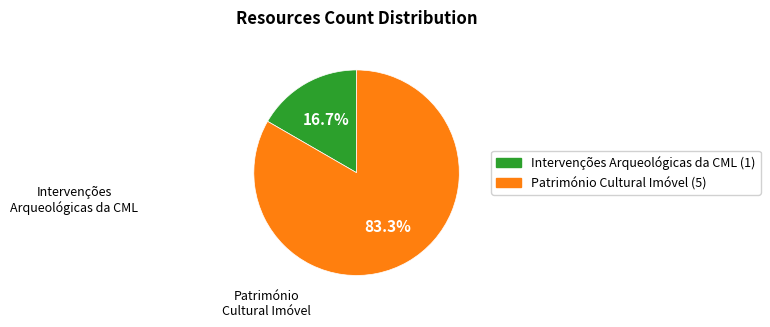

Which category has the biggest portion of the pie?

Património Cultural Imóvel